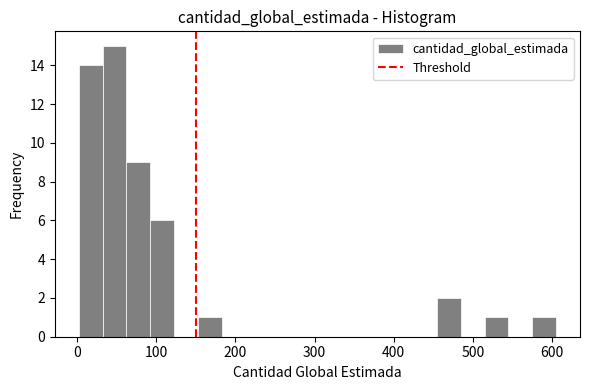

Around what value on the x-axis is the tallest bar? Give the approximate position of its centre, as read against the axis.

50